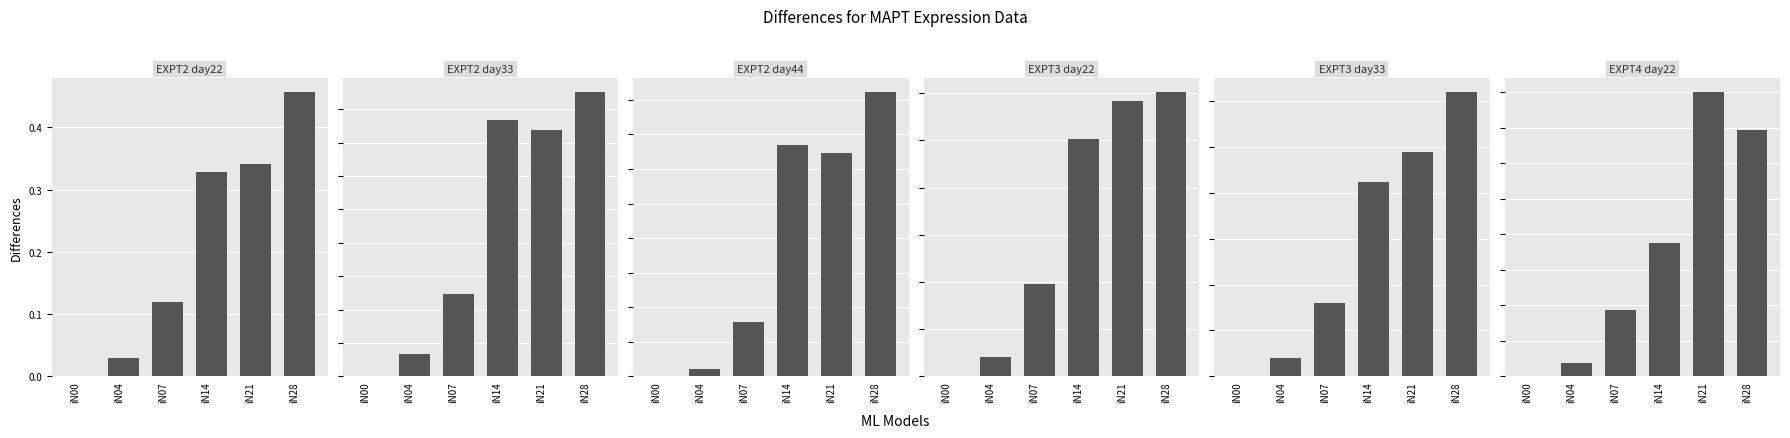

Rank the series by their maximum value, from lowest to highest.

EXPT4_col23, EXPT2_col7, EXPT2_col4, EXPT2_col1, EXPT3_col12, EXPT3_col15